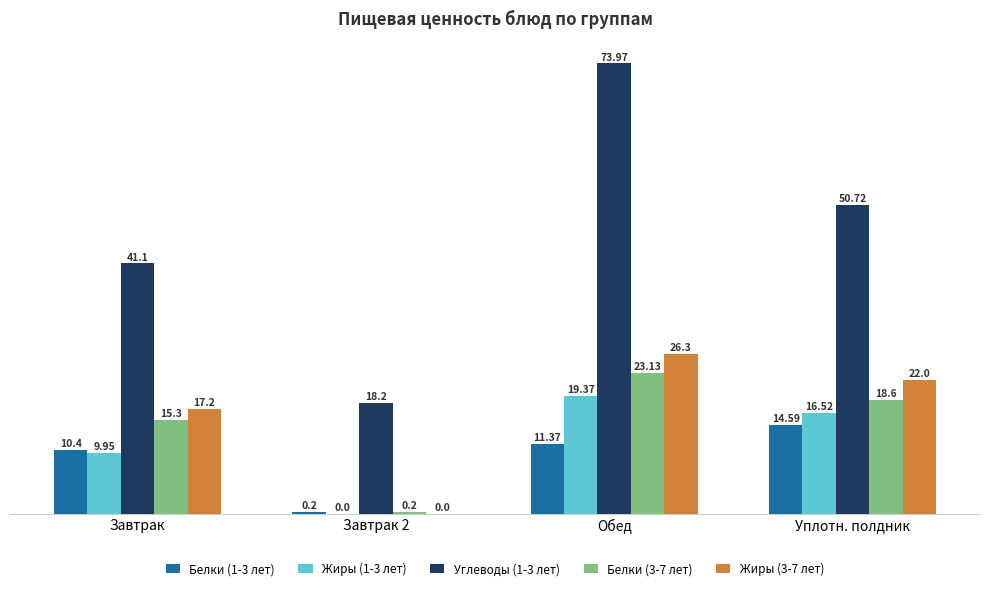

What is the total value across all series at Обед?

154.1